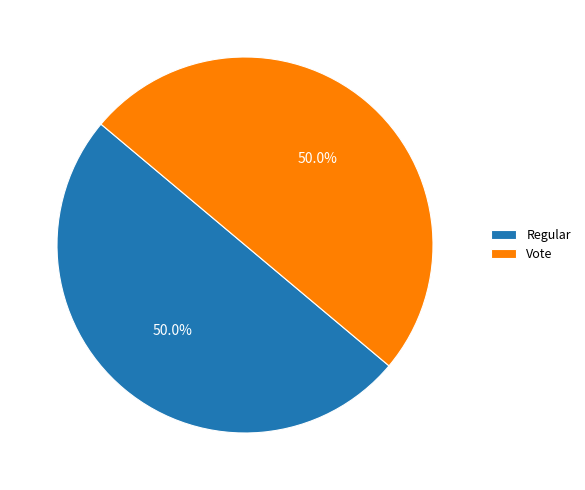

What percentage is NOT represented by Regular?

50.0%